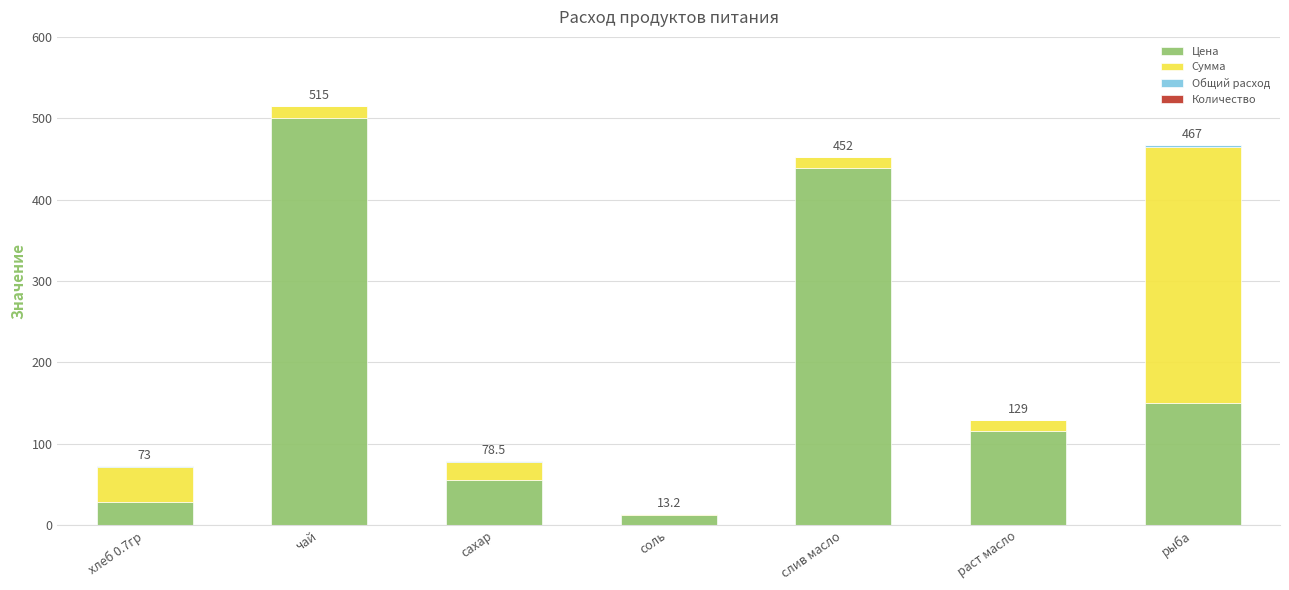

The value of Цена at чай is 500.0. True or false?

True